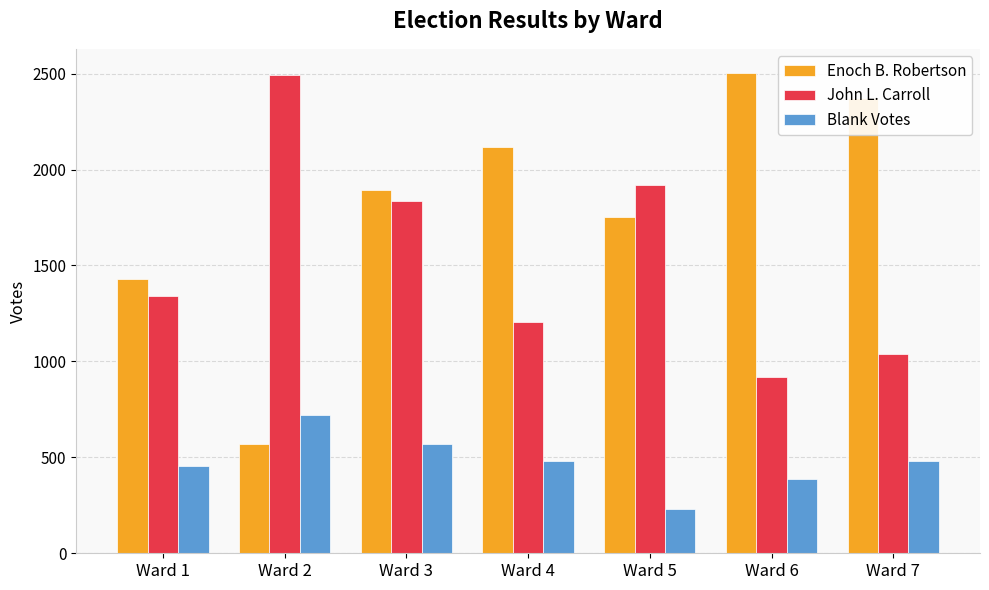

What is the total value across all series at Ward 6?

3810